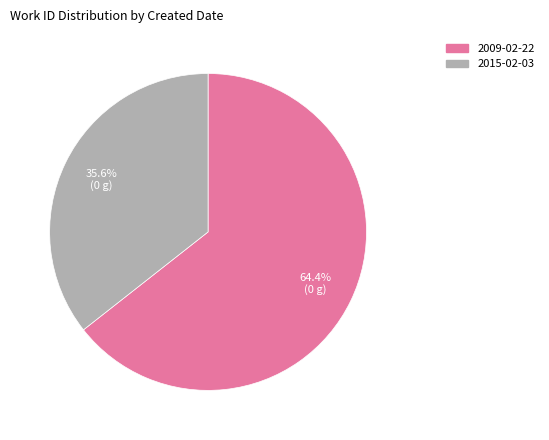

Is there any slice that represents more than half of the pie?

Yes